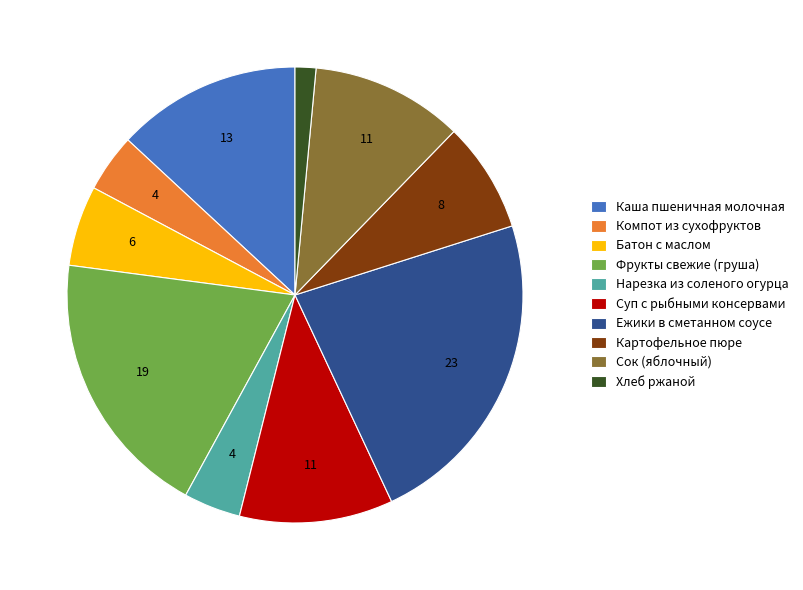

Which category has the smallest portion of the pie?

Хлеб ржаной